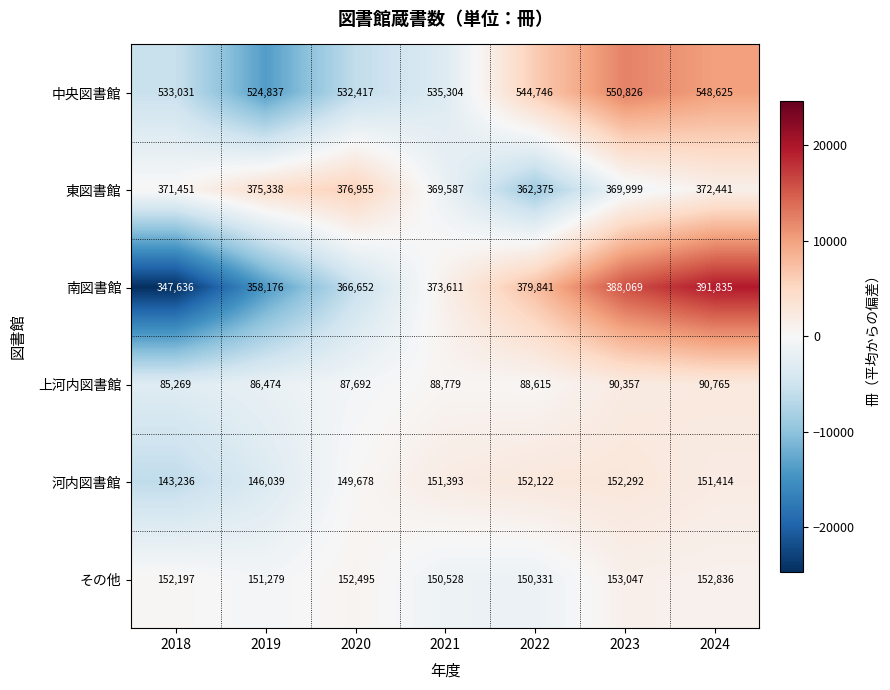

Which series has the largest range (max minus min)?

南図書館